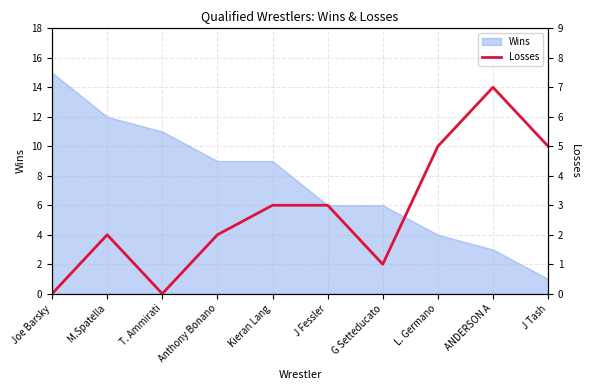

Reading right to left, extract all data points from this chart.

5	7	5	1	3	3	2	0	2	0